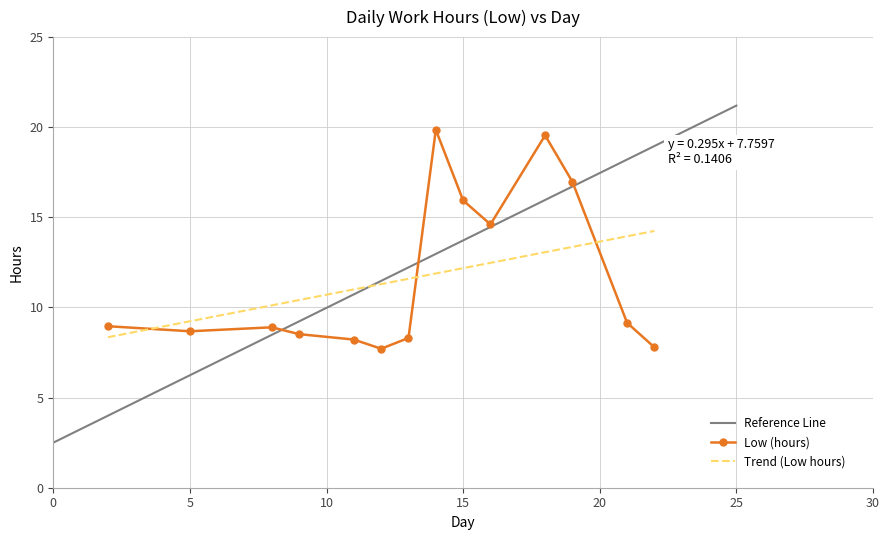

Reading left to right, extract all data points from this chart.

9.0	8.7	8.9	8.5	8.2	7.7	8.3	19.9	15.9	14.6	19.6	17.0	9.2	7.8